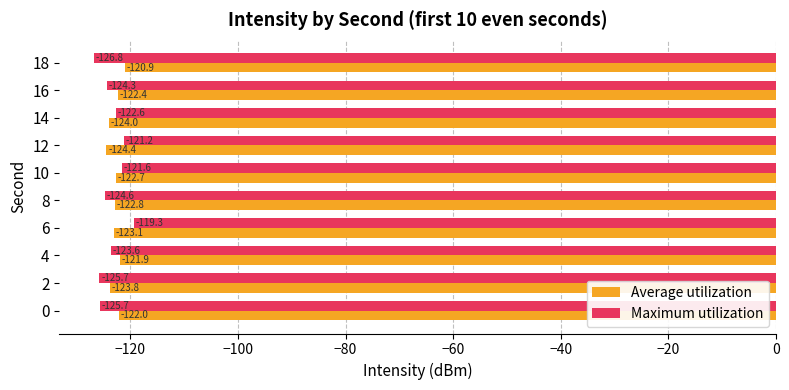

How many series are shown in this chart?

2